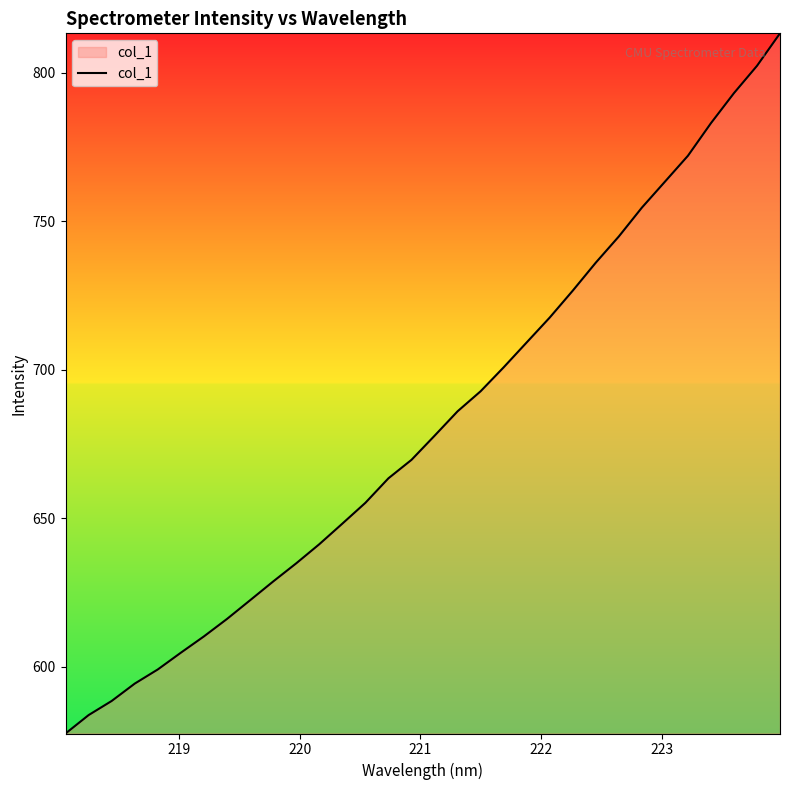

How many lines are shown in the chart?

1